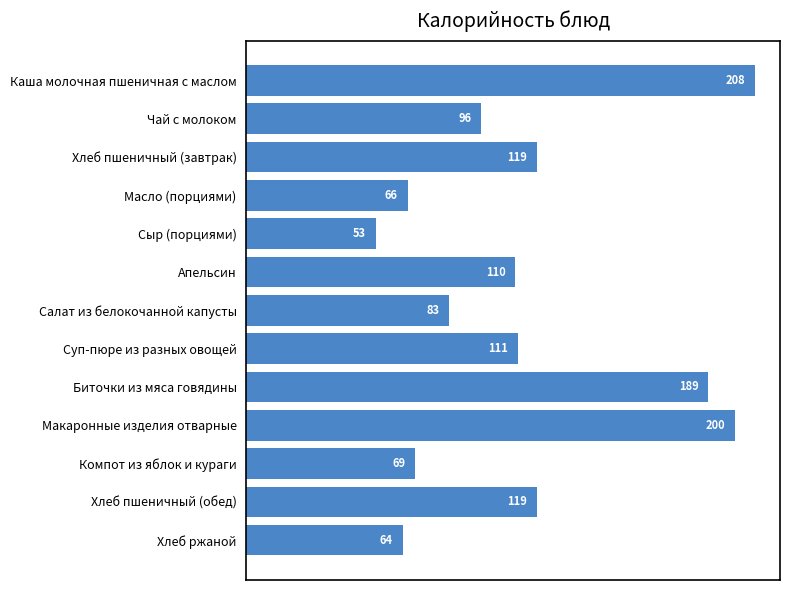

Which label corresponds to the smallest value in the chart?

Сыр (порциями)